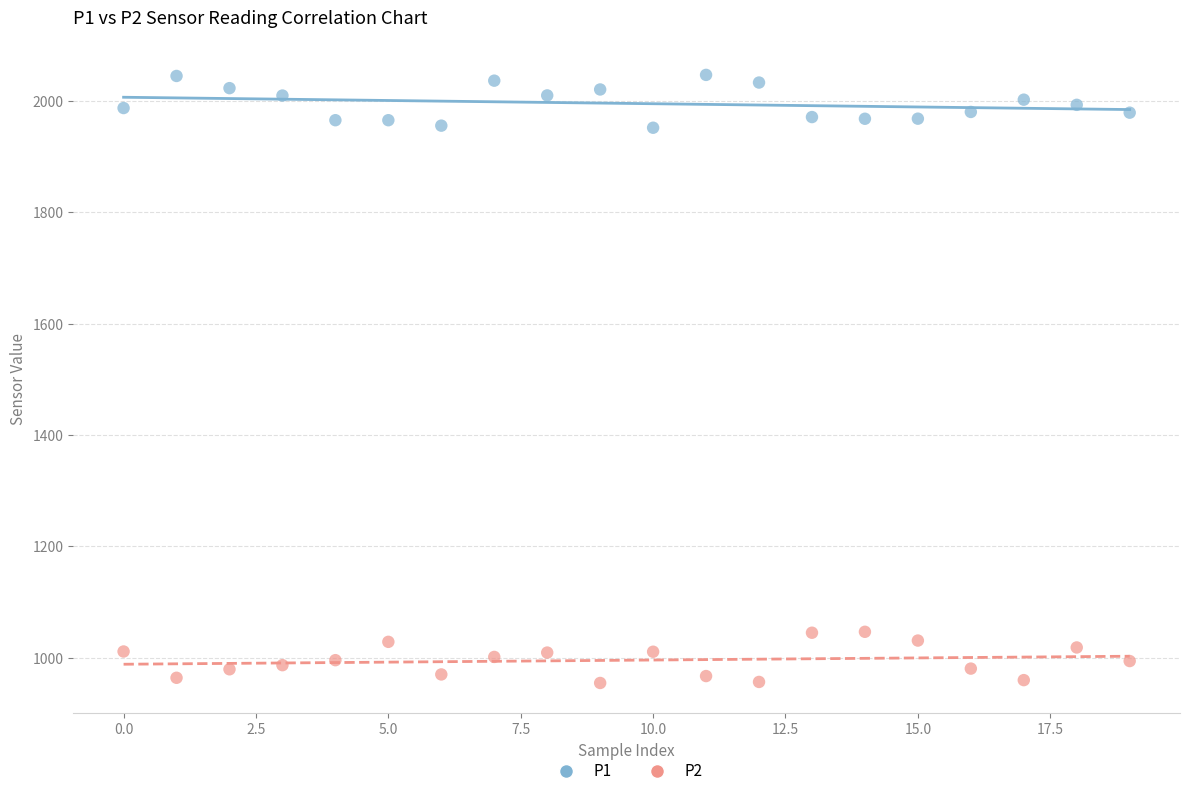

Across all data points, what is the range of Y values (max minus min)?

1092.3